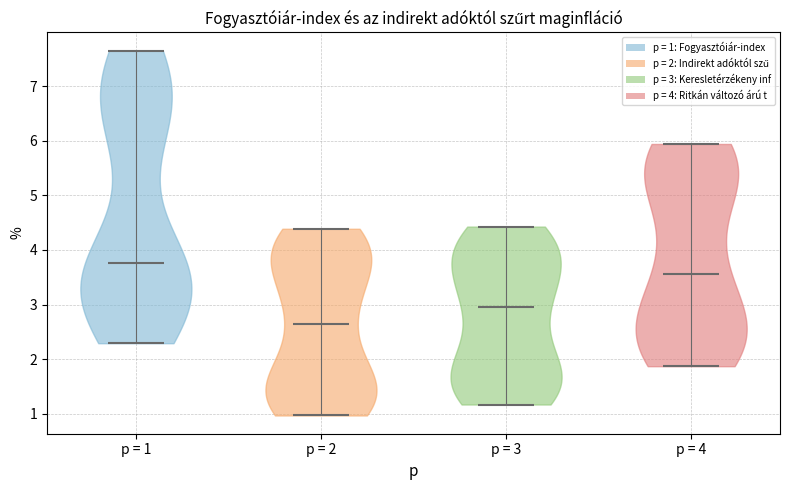

Reading left to right, read every violin against the y-axis: where its median line is, and the lowest and highest points it reaches. The values are not printed on the chart, so give them approximately, as read against the axis.

p = 1: median line 3.8, lowest point 2.3, highest point 7.6
p = 2: median line 2.6, lowest point 1.0, highest point 4.4
p = 3: median line 2.9, lowest point 1.2, highest point 4.4
p = 4: median line 3.6, lowest point 1.9, highest point 5.9